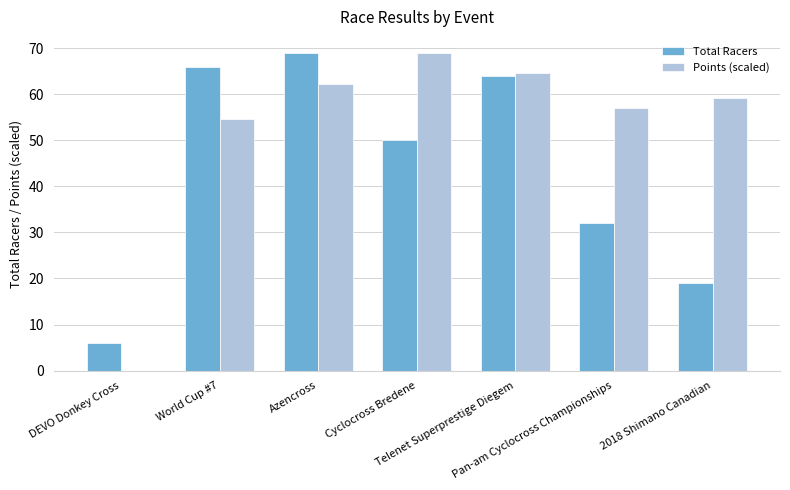

What is the sum of the Total Racers values at Azencross and 2018 Shimano Canadian?

88.0